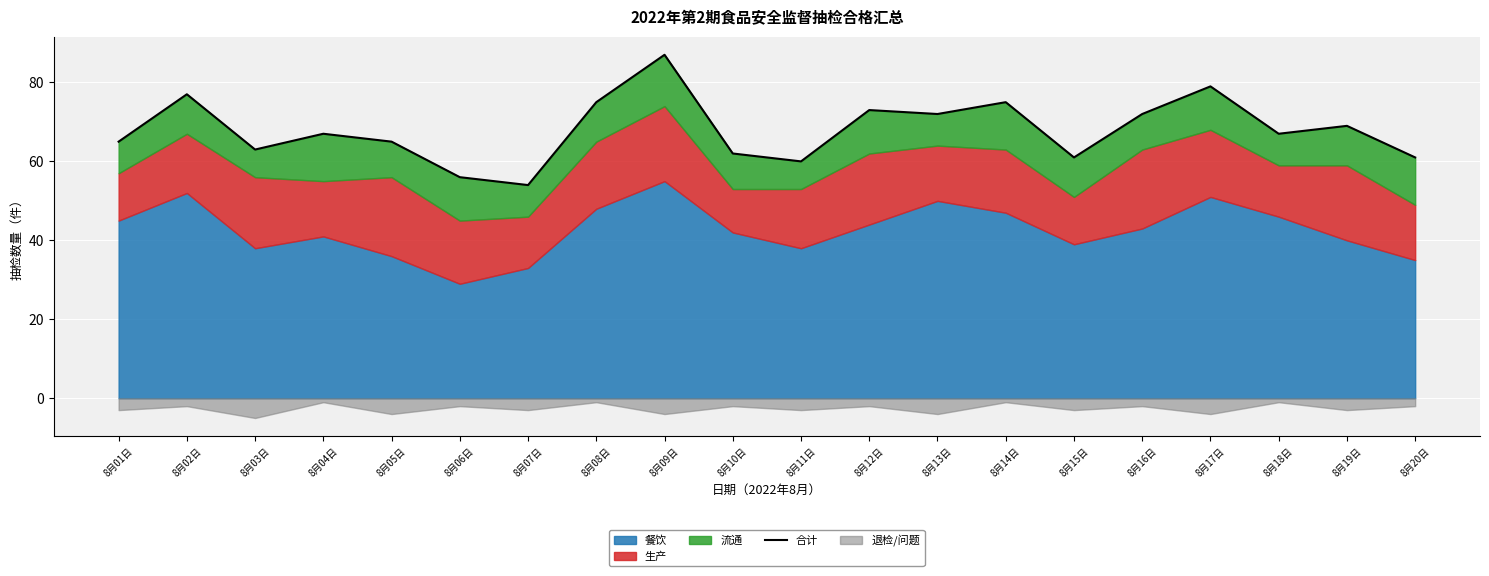

Rank the categories by value from lowest to highest.

8月07日, 8月06日, 8月11日, 8月15日, 8月20日, 8月10日, 8月03日, 8月01日, 8月05日, 8月04日, 8月18日, 8月19日, 8月13日, 8月16日, 8月12日, 8月08日, 8月14日, 8月02日, 8月17日, 8月09日